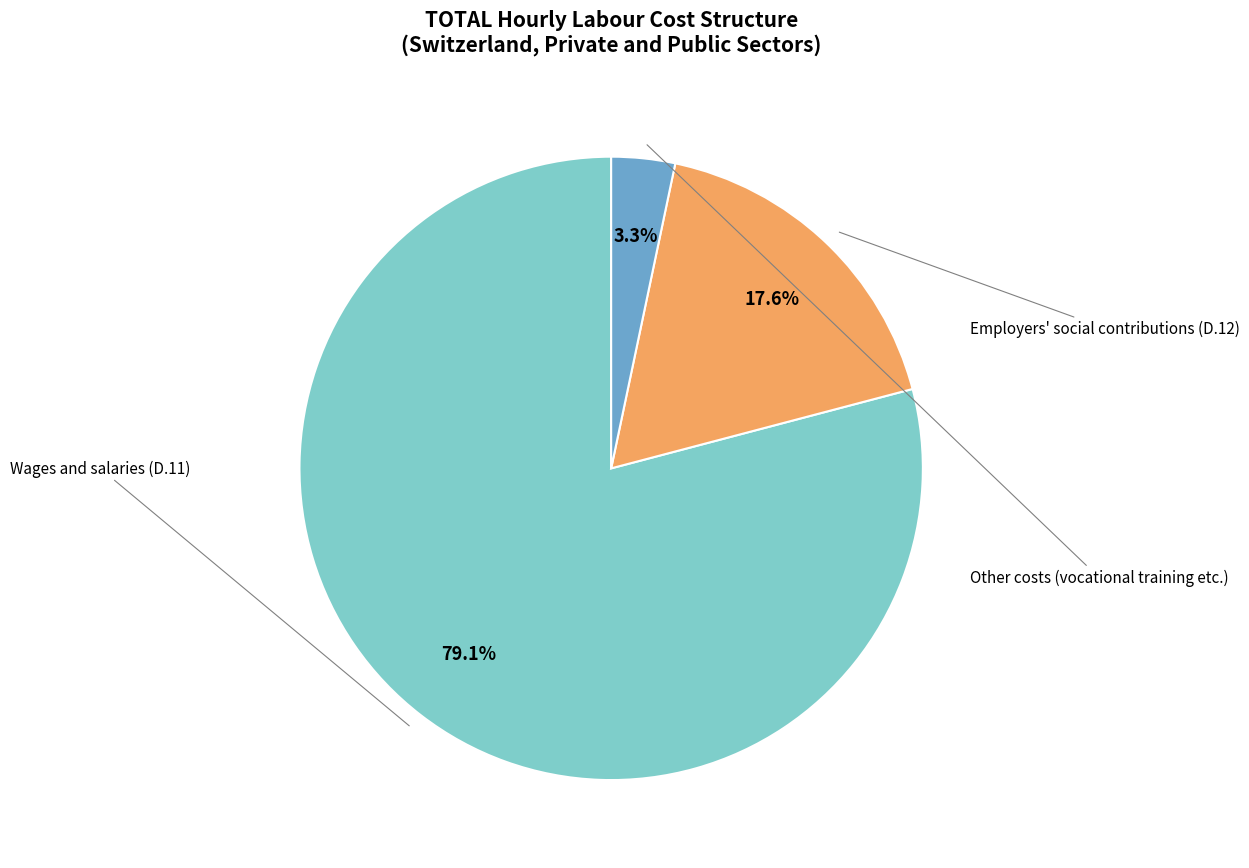

Rank the categories by value from lowest to highest.

Other costs (vocational training etc.), Employers' social contributions (D.12), Wages and salaries (D.11)